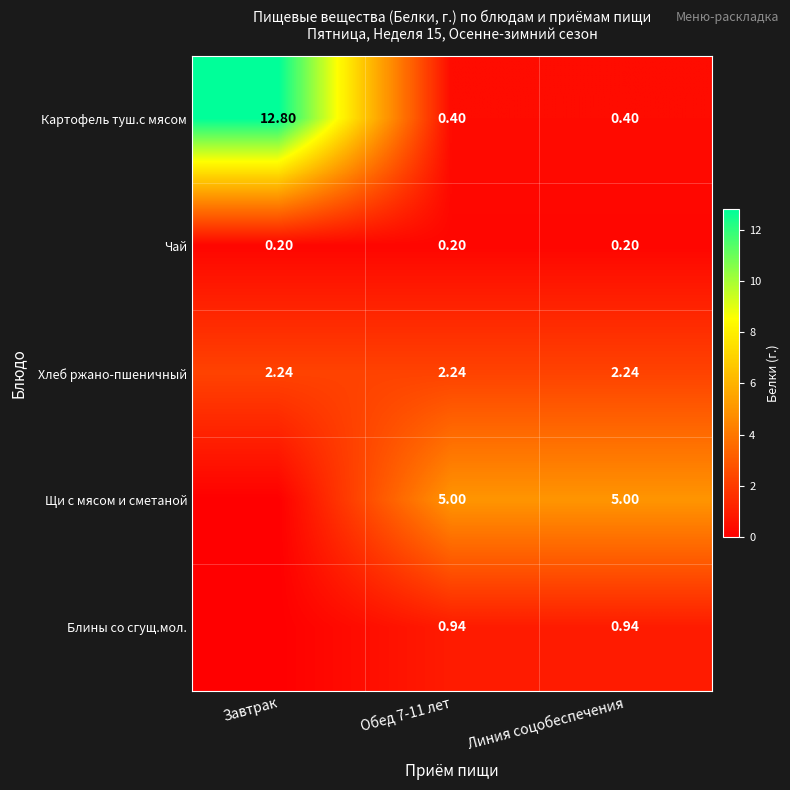

How many series are shown in this chart?

5